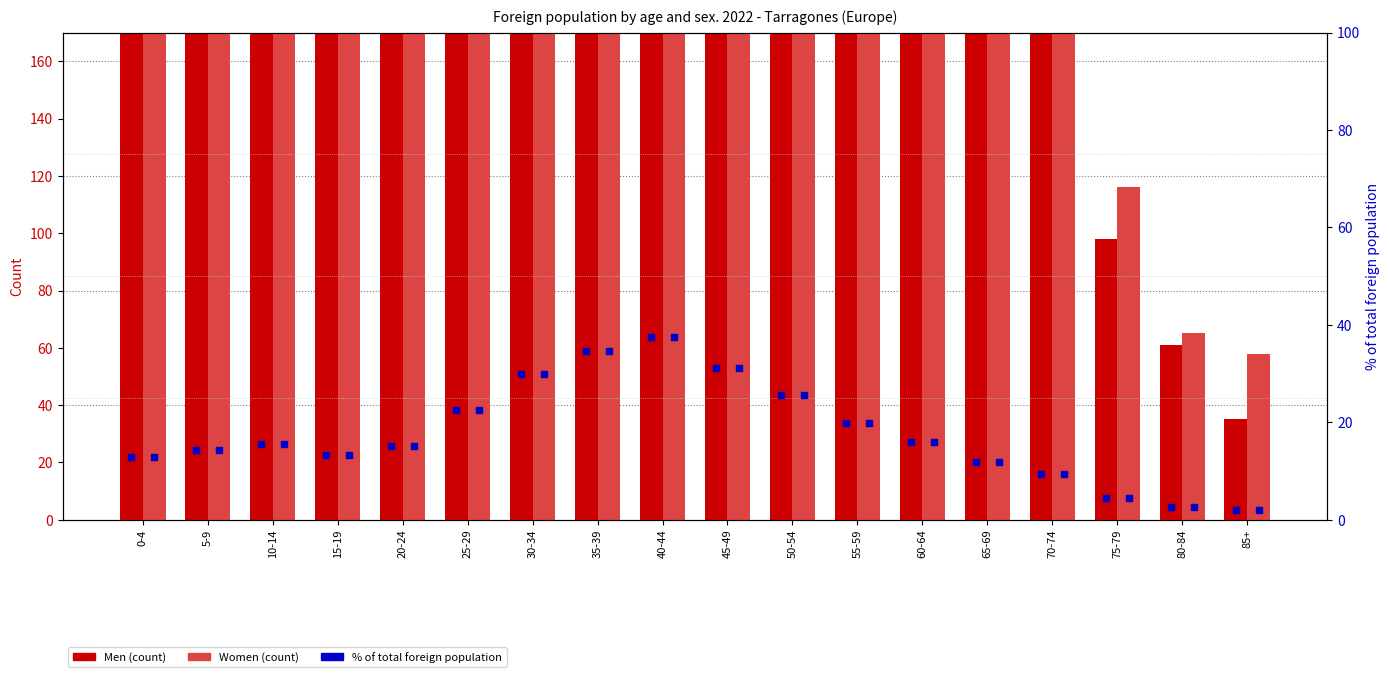

At which category is the sum across all series the highest?

40-44